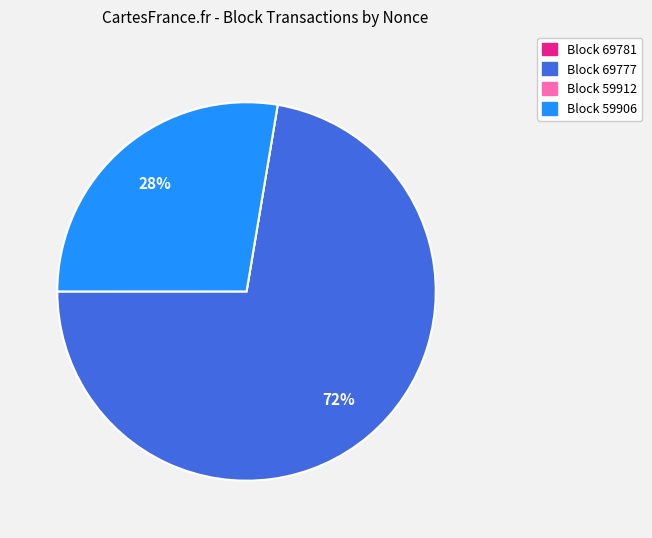

Is there any slice that represents more than half of the pie?

Yes